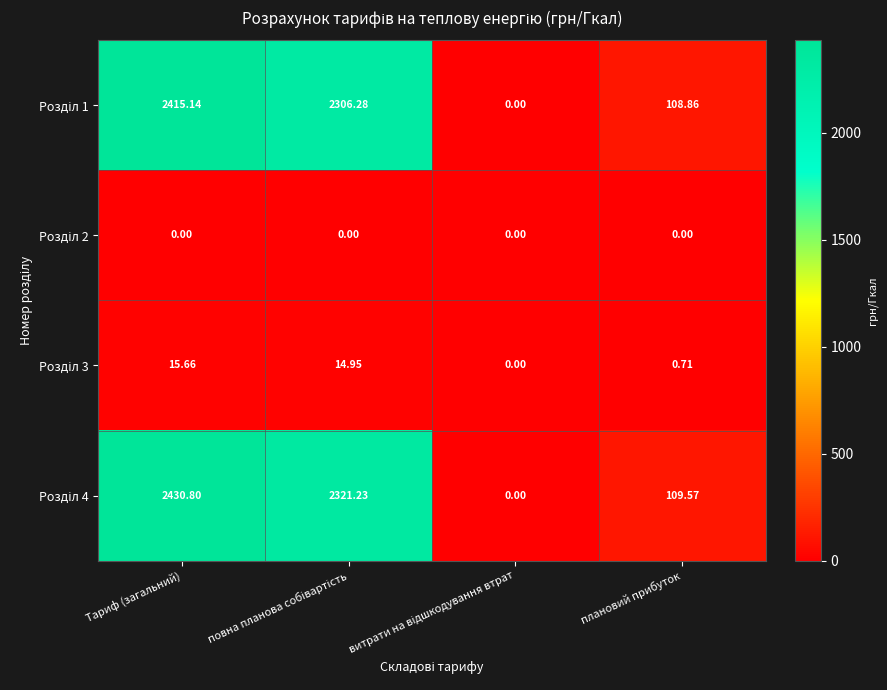

At which category is the sum across all series the highest?

Тариф (загальний)